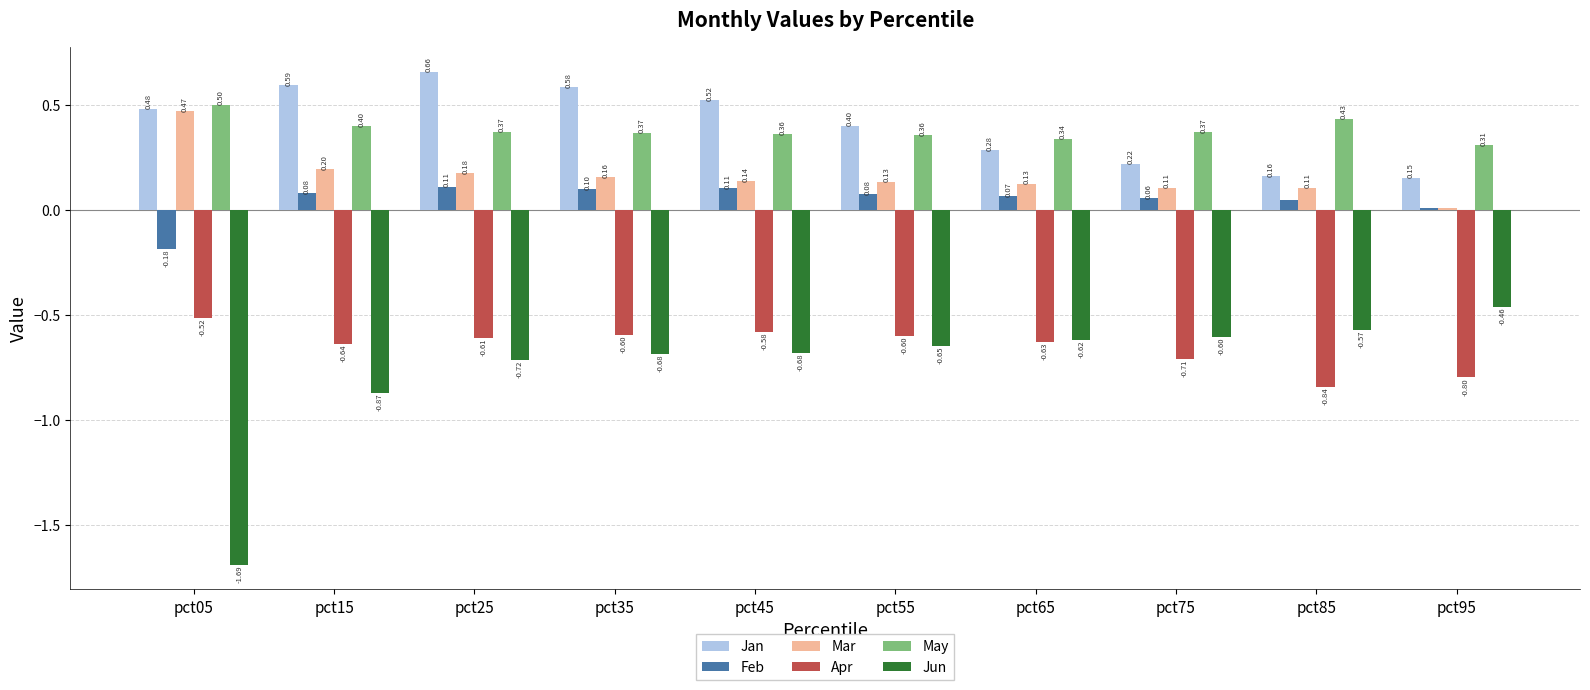

Which series has the largest total across all categories?

Jan